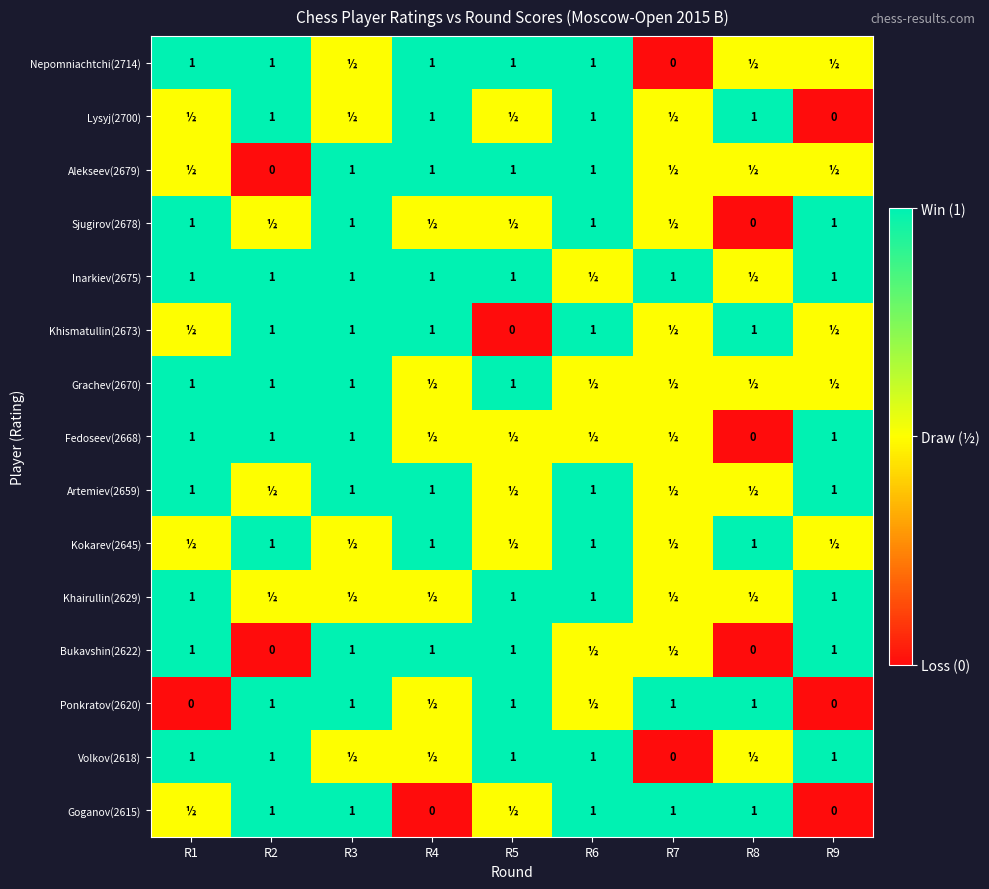

The value of Fedoseev(2668) at R2 is 1.6. True or false?

False